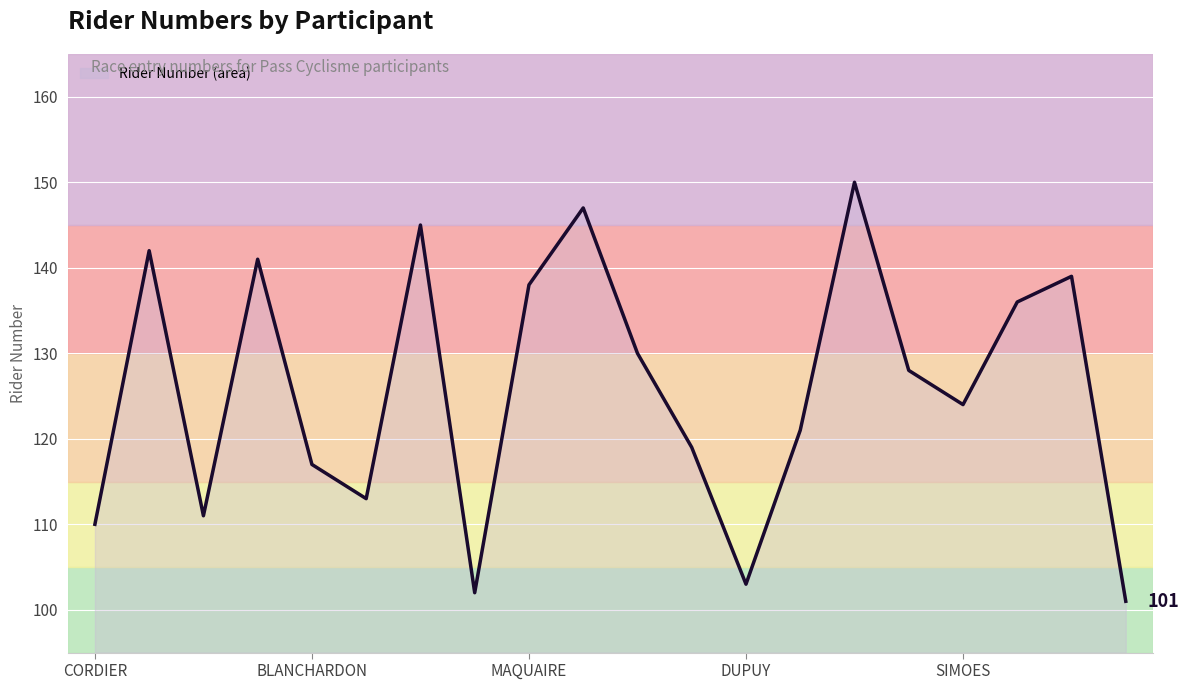

What is the maximum value shown in the chart?

150